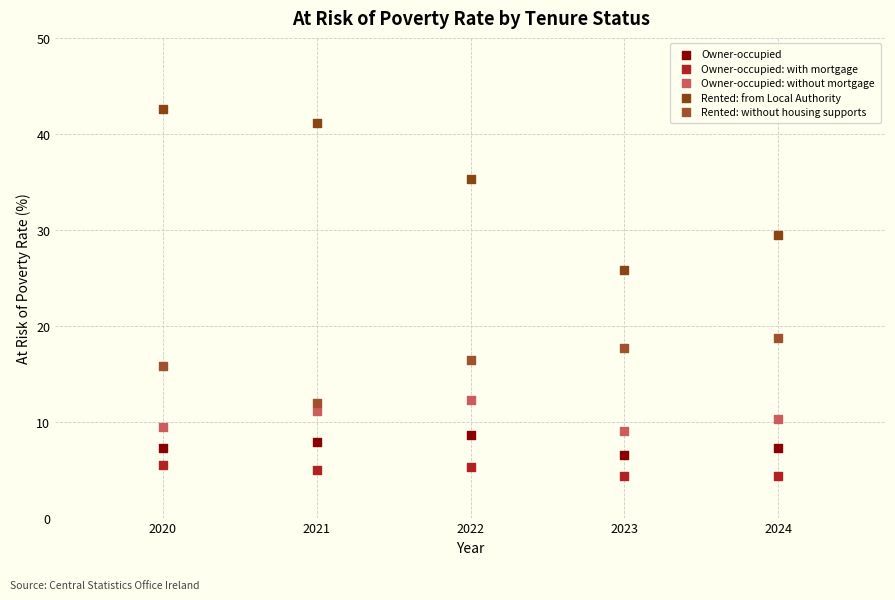

Across all data points, what is the range of X values (max minus min)?

4.0